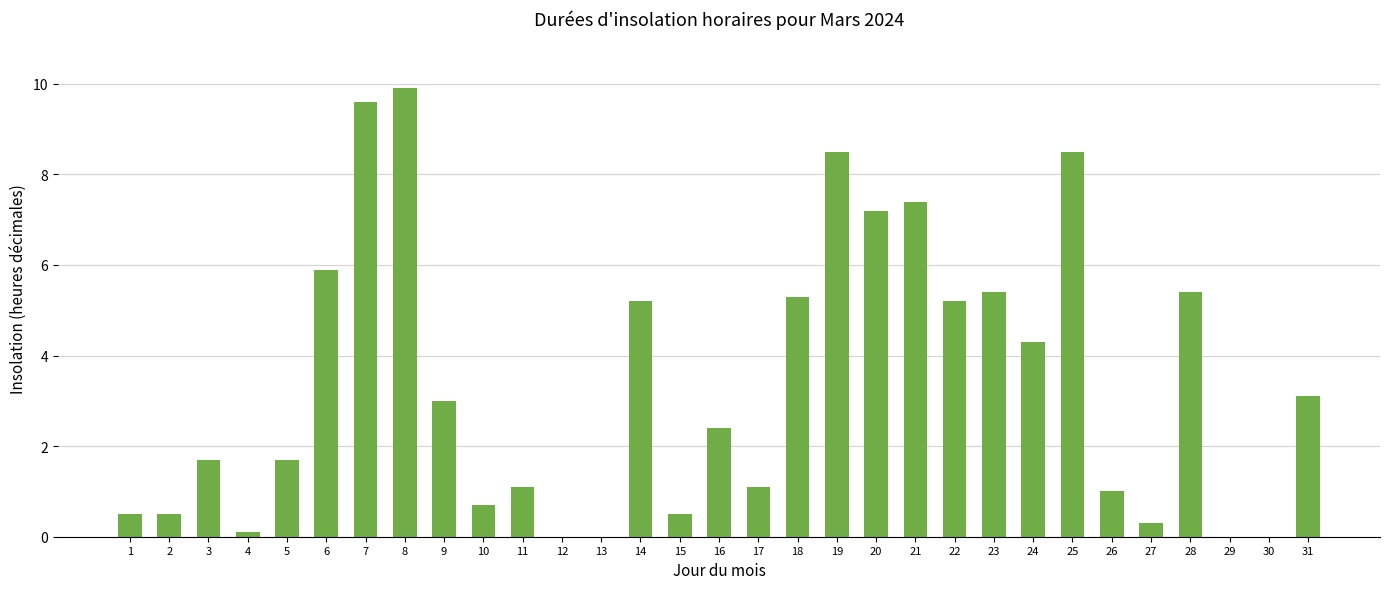

Read the value at 19.

8.5